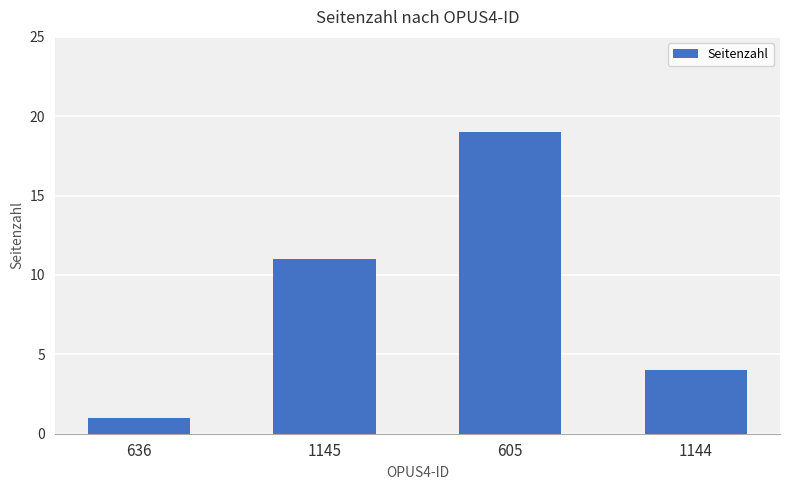

Count the values in the range 4 to 19.

3